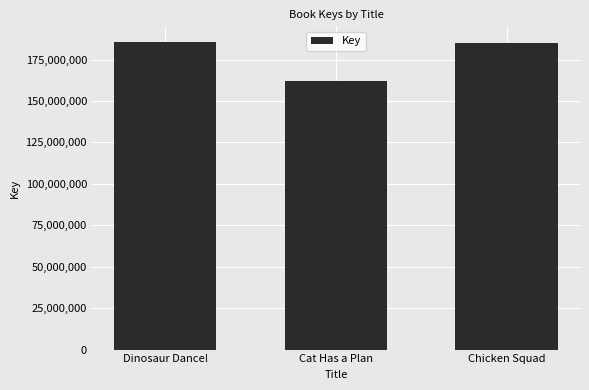

What position from the left is Dinosaur Dance!?

1